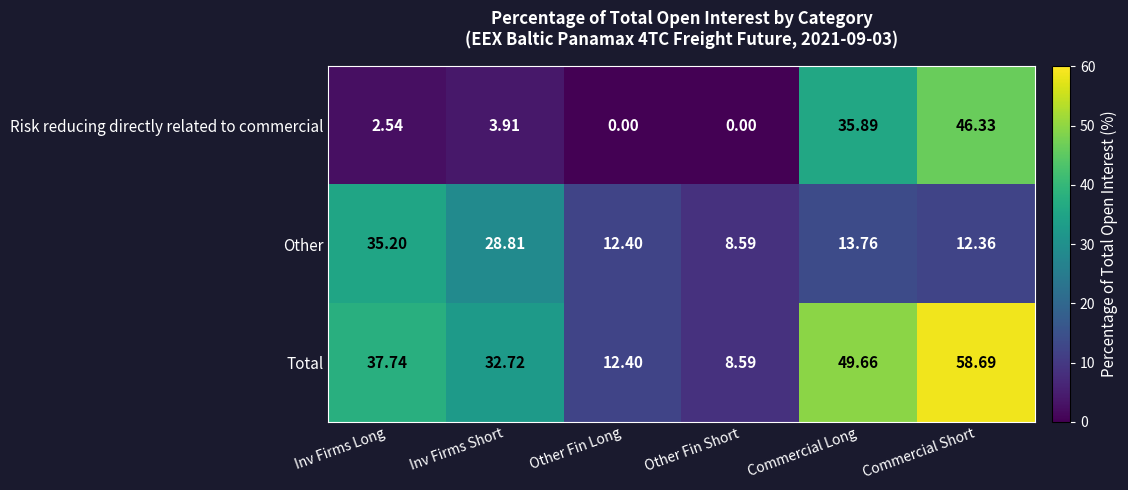

At which label does Total first exceed 37?

Inv Firms Long